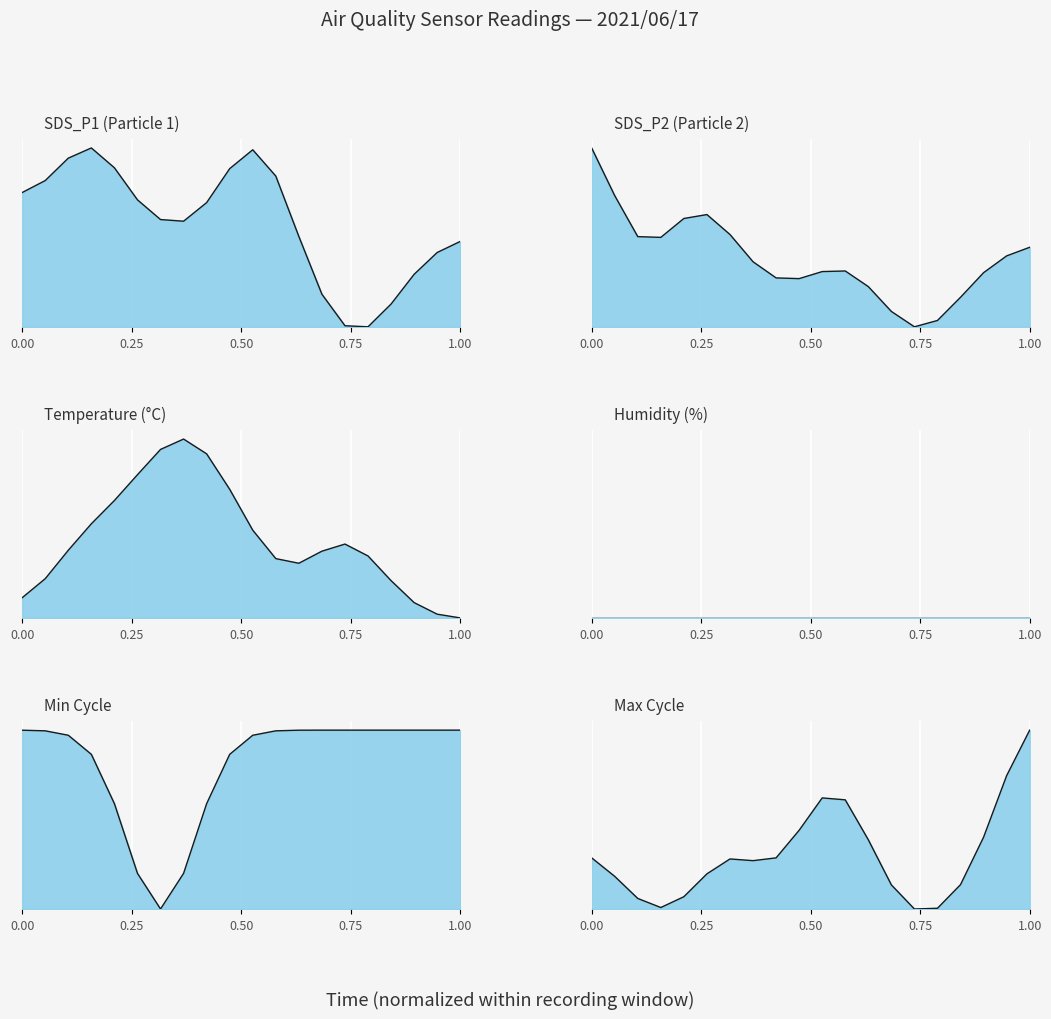

What is the average value of the Temp line series?

0.4